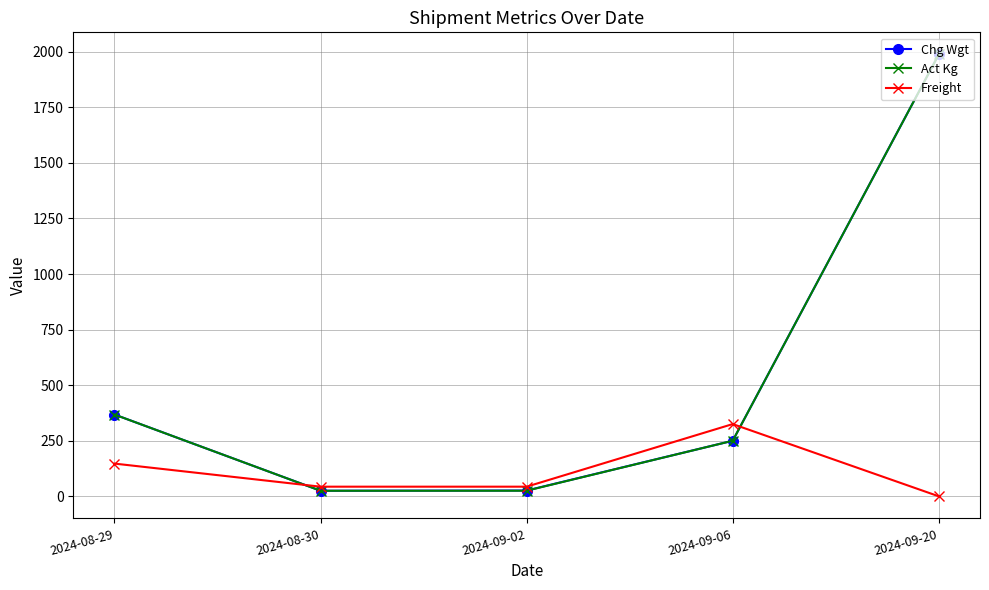

Where is Chg Wgt nearest to the value 1006?

2024-08-29